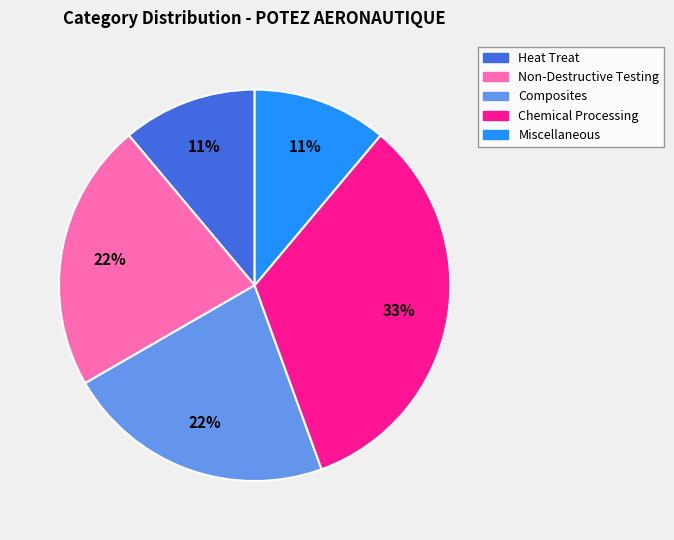

The Miscellaneous slice represents 1% of the pie. True or false?

False